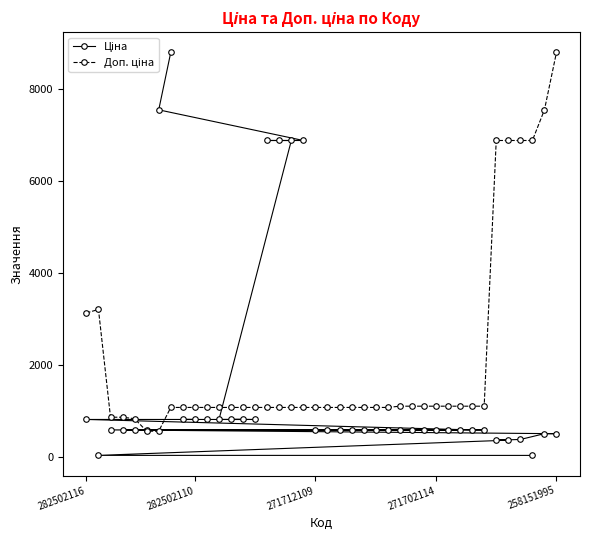

Does the chart have visible grid lines?

No